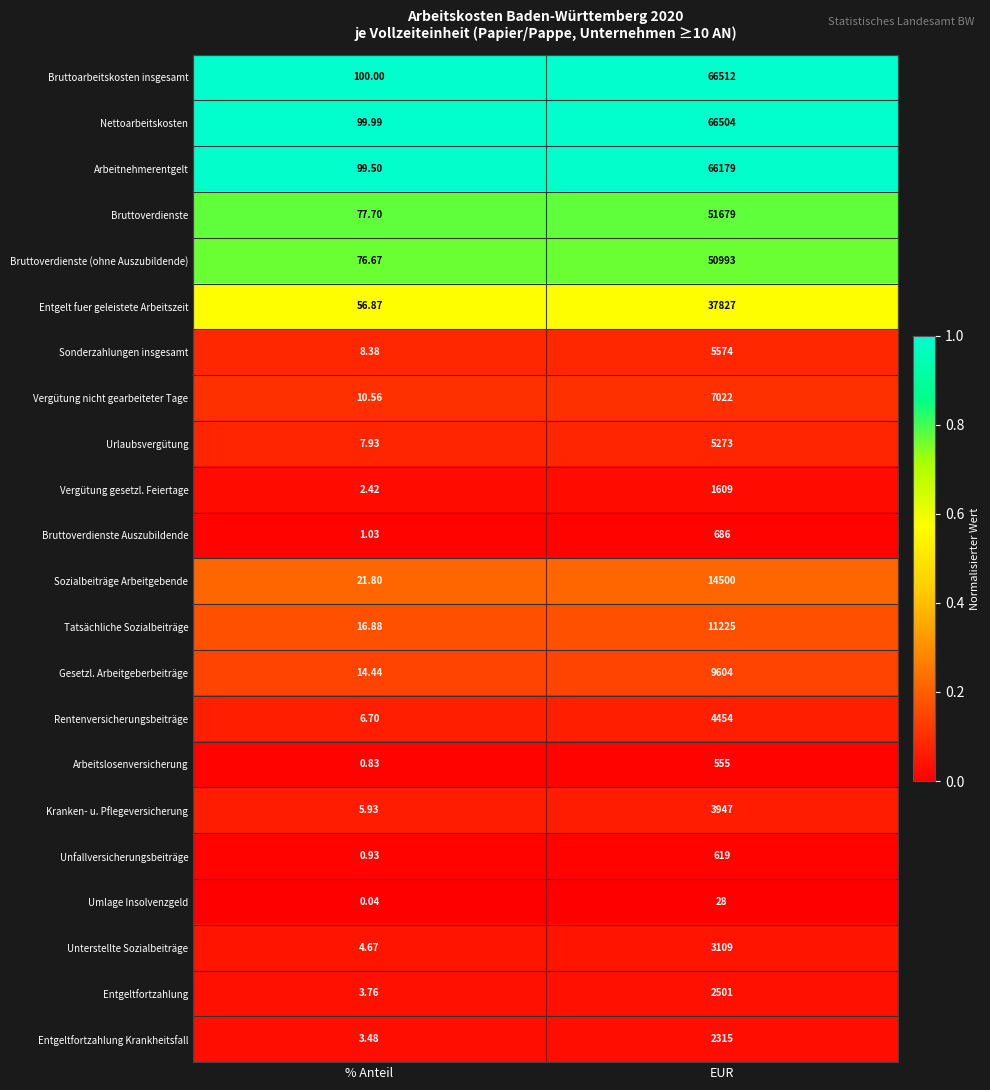

Which label corresponds to the largest value in the chart?

EUR